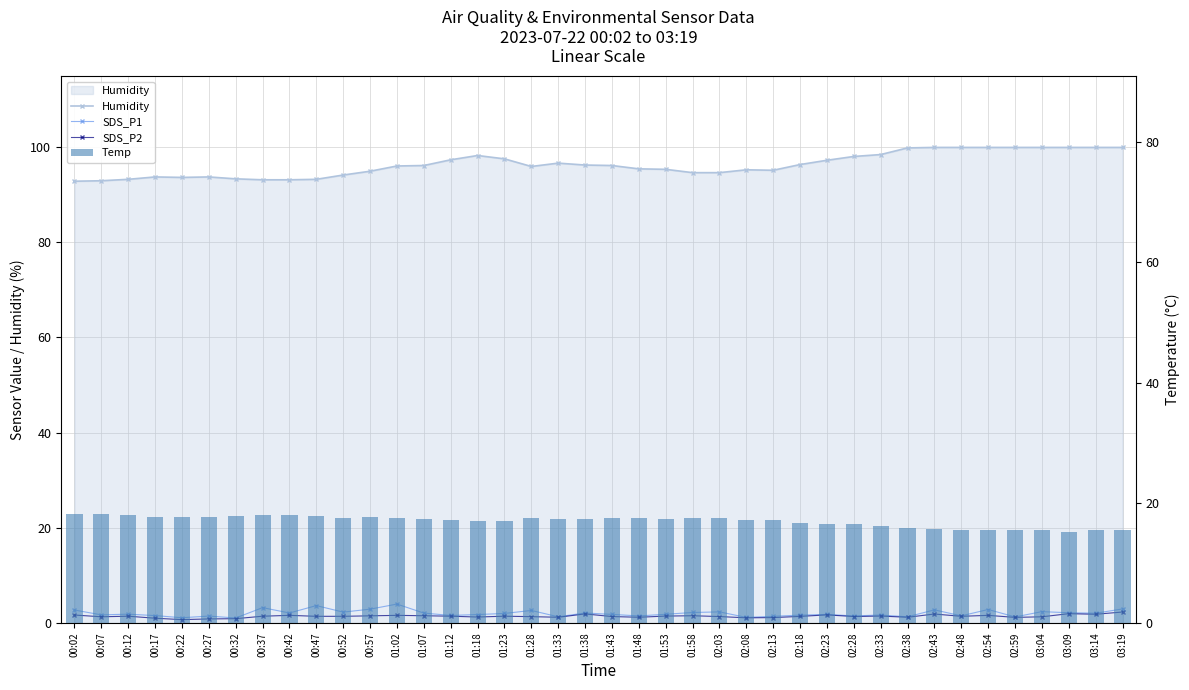

At which label does Humidity reach its peak?

02:43